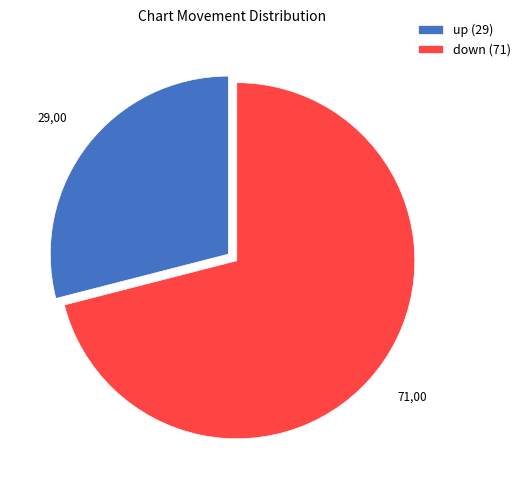

What is the ratio of the value at up to the value at down?

0.4